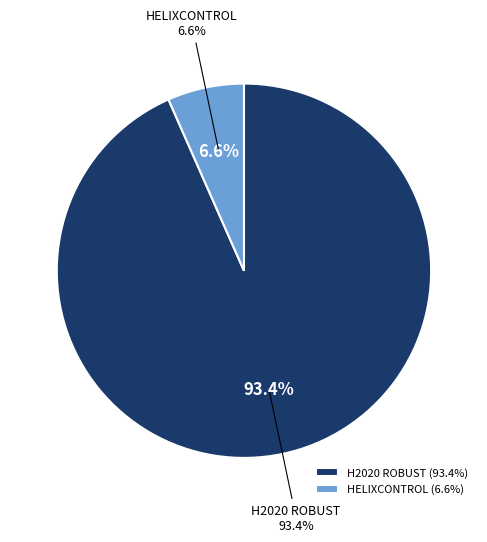

To the nearest percent, what is the combined percentage of H2020 ROBUST and HELIXCONTROL?

100%